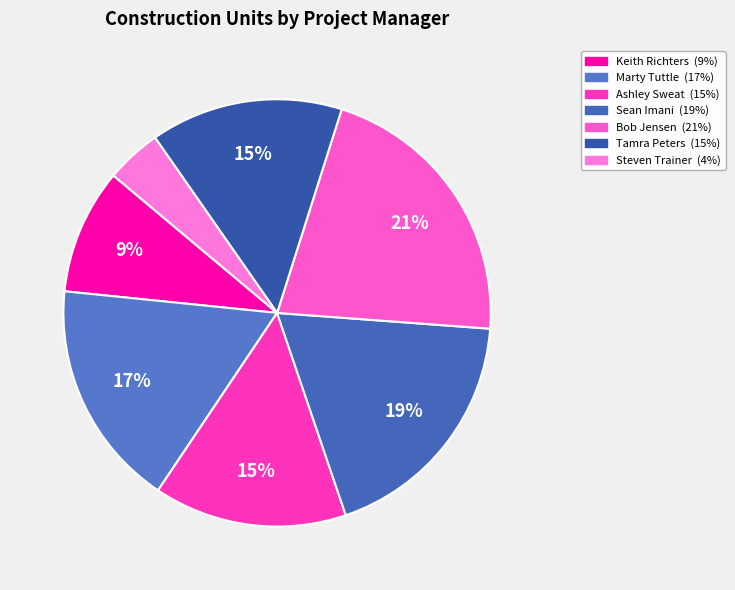

Is there a majority slice in this chart?

No